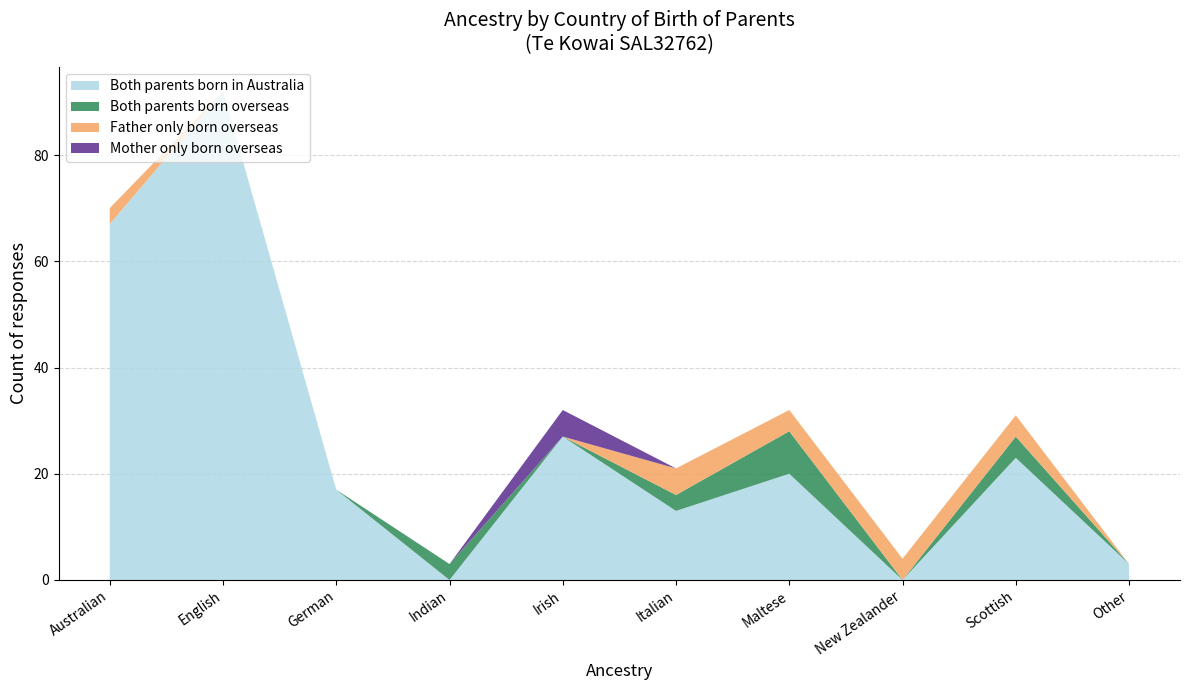

Reading right to left, what are all the values shown in this chart?

Both parents born in Australia: Other=3	Scottish=23	New Zealander=0	Maltese=20	Italian=13	Irish=27	Indian=0	German=17	English=92	Australian=67
Both parents born overseas: Other=0	Scottish=4	New Zealander=0	Maltese=8	Italian=3	Irish=0	Indian=3	German=0	English=0	Australian=0
Father only born overseas: Other=0	Scottish=4	New Zealander=4	Maltese=4	Italian=5	Irish=0	Indian=0	German=0	English=0	Australian=3
Mother only born overseas: Other=0	Scottish=0	New Zealander=0	Maltese=0	Italian=0	Irish=5	Indian=0	German=0	English=0	Australian=0